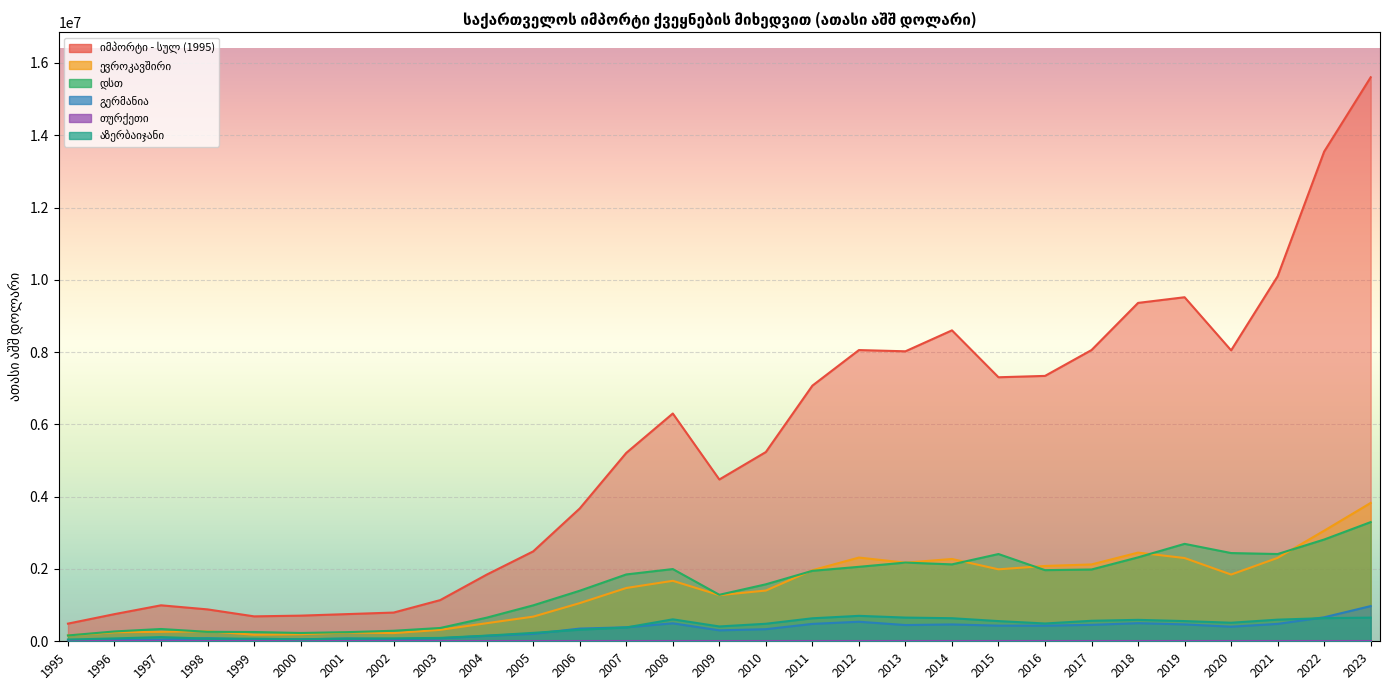

At which category does იმპორტი - სულ (1995) reach its first local peak?

1997